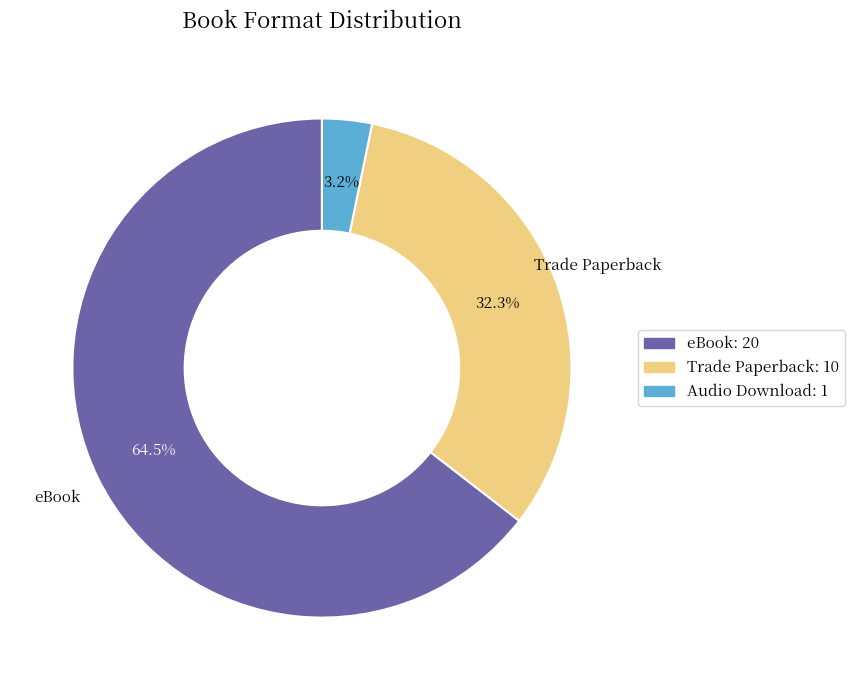

What is the largest slice in the pie chart?

eBook